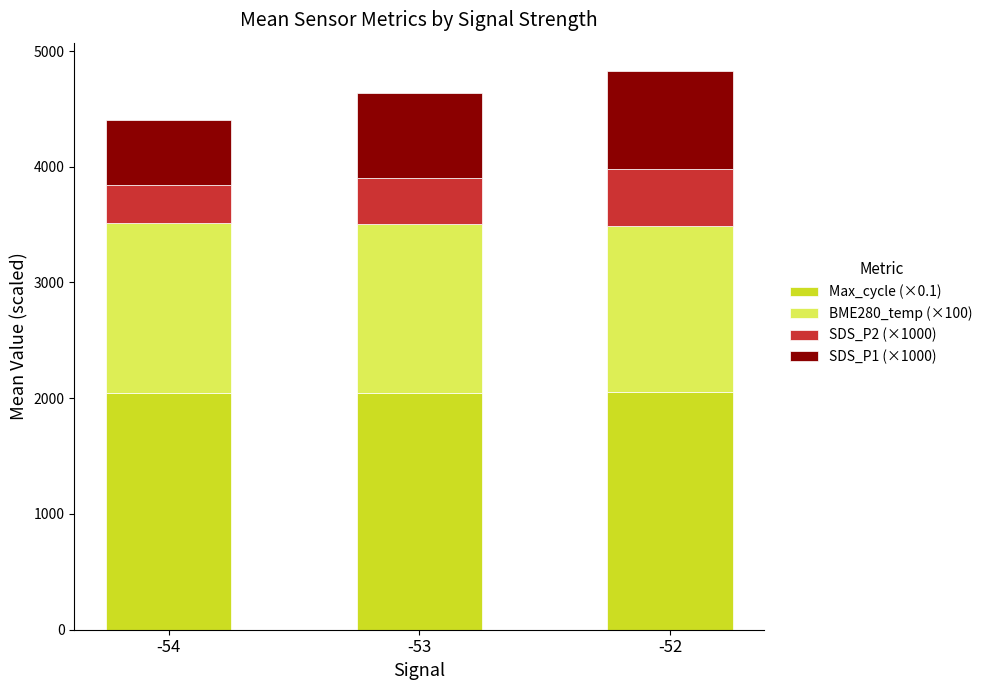

What is the total value across all series at -52?

4830.6